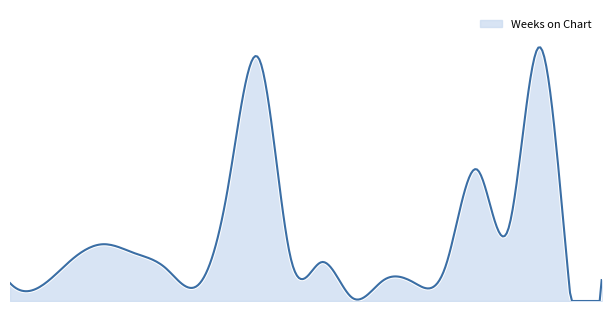

Is this an area chart (filled region under the line)?

Yes